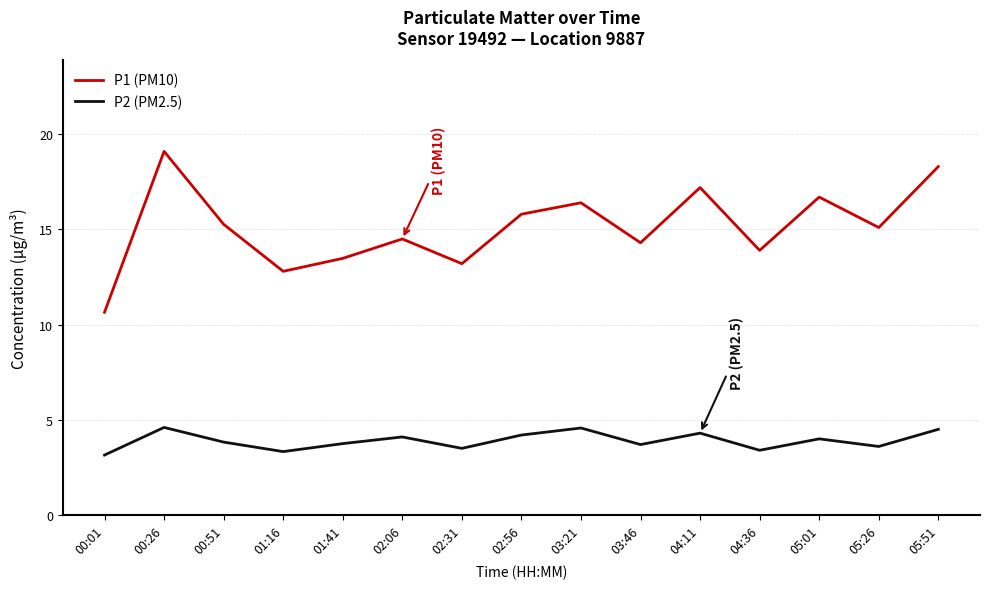

How many lines are shown in the chart?

2